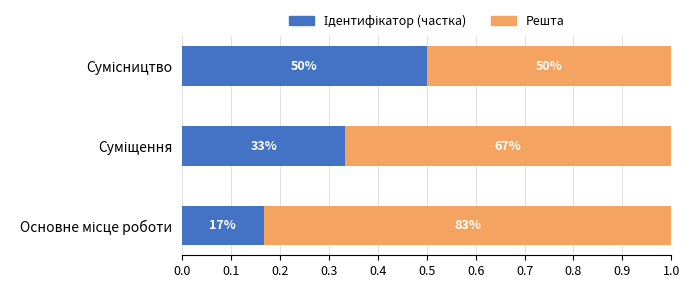

Reading right to left, extract all data points from this chart.

Ідентифікатор (частка): 0.5	0.3	0.2
Решта: 0.5	0.7	0.8